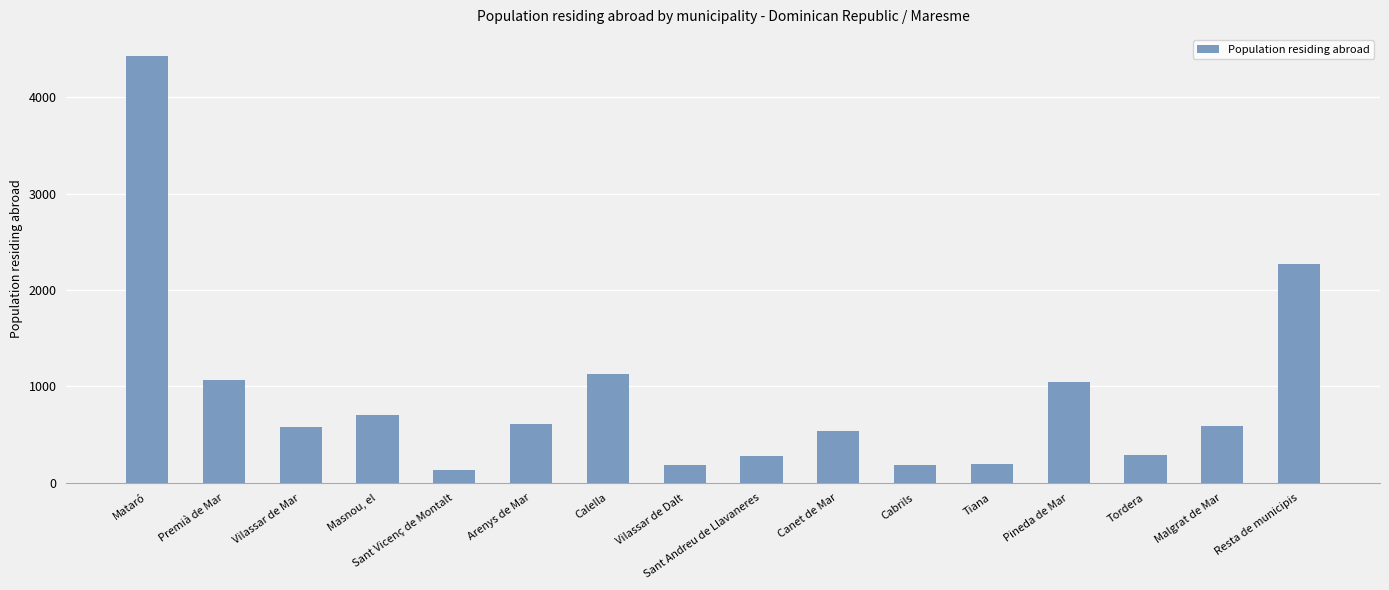

What is the label of the 6th bar from the left?

Arenys de Mar